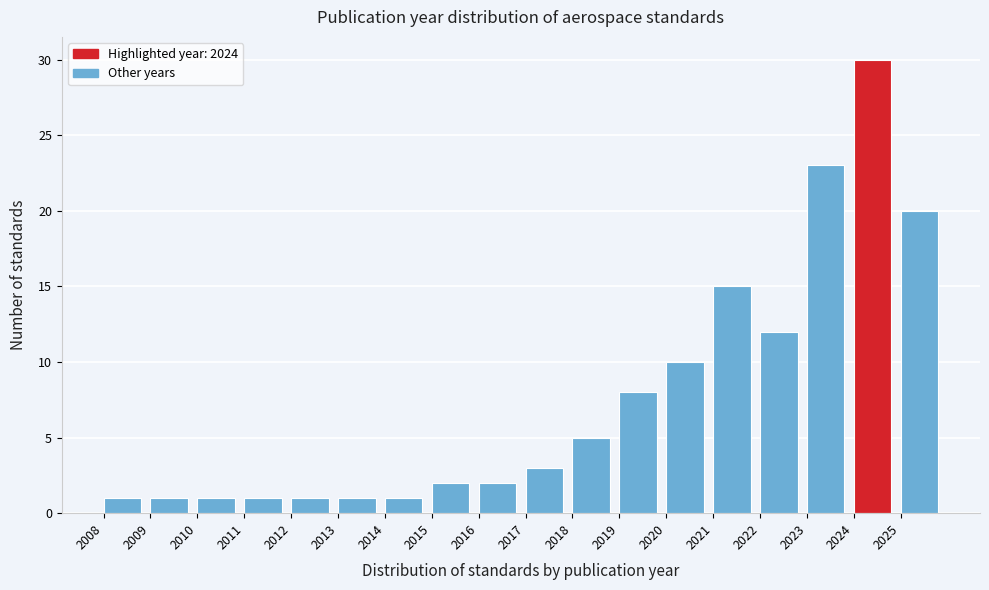

Reading left to right, list every bar in this chart as the range it spans on the x-axis followed by its height. The values are not printed on the chart, so give them approximately, as read against the axis.

2008 to 2009: 1
2009 to 2010: 1
2010 to 2011: 1
2011 to 2012: 1
2012 to 2013: 1
2013 to 2014: 1
2014 to 2015: 1
2015 to 2016: 2
2016 to 2017: 2
2017 to 2018: 3
2018 to 2019: 5
2019 to 2020: 8
2020 to 2021: 10
2021 to 2022: 15
2022 to 2023: 12
2023 to 2024: 23
2024 to 2025: 30
2025 to 2026: 20